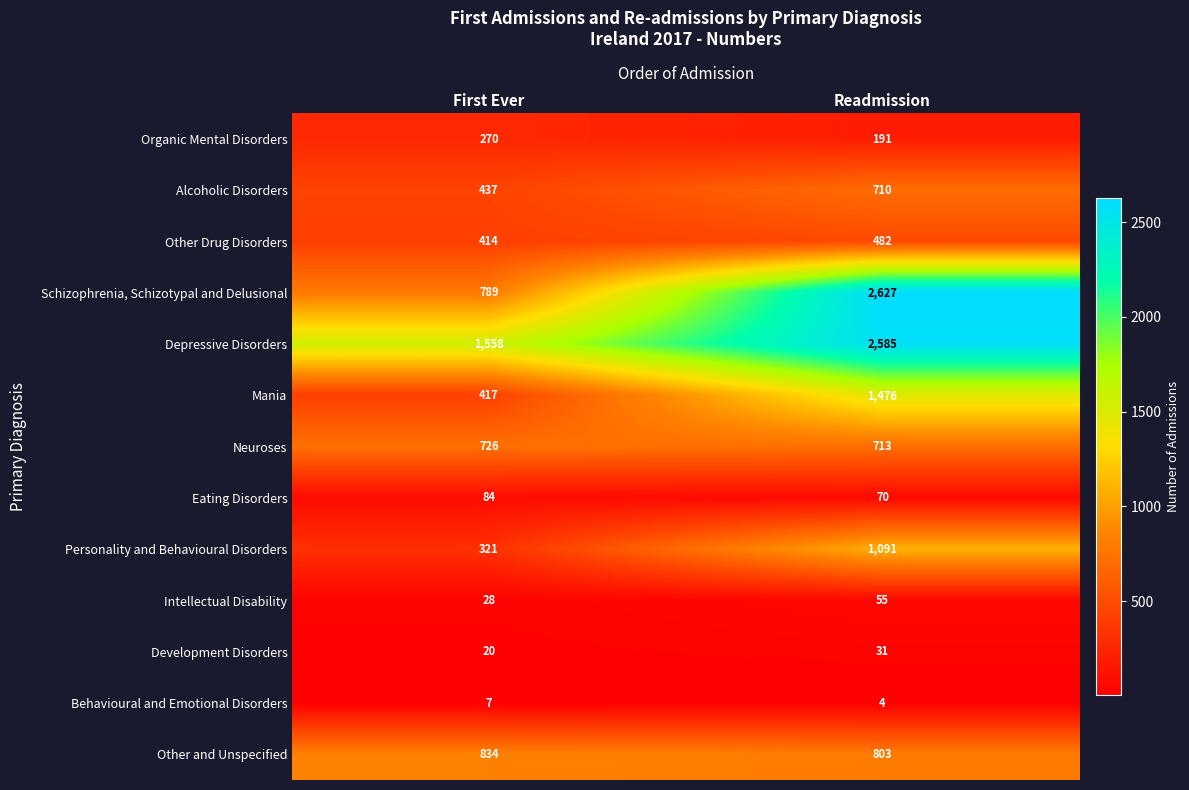

True or false: Intellectual Disability has a value of 37 at First Ever.

False